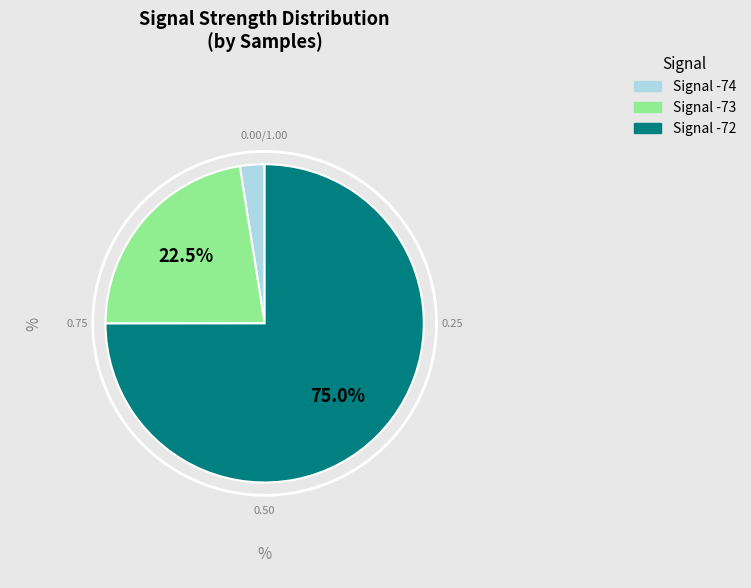

Is there a majority slice in this chart?

Yes